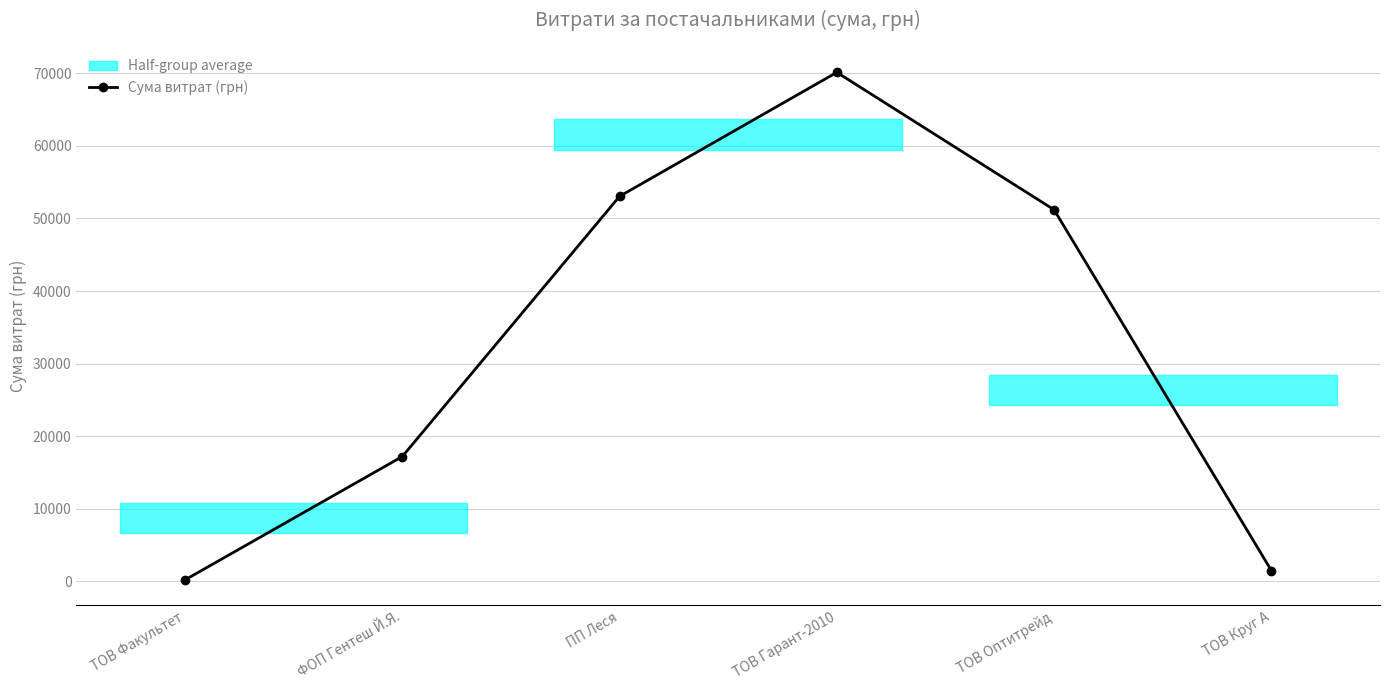

The chart shows a value of 47552.5 at ТОВ Гарант-2010. True or false?

False